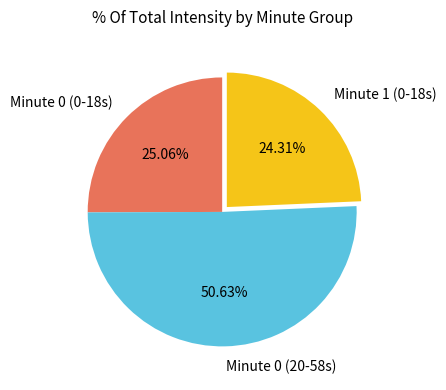

Do Minute 1 (0-18s) and Minute 0 (20-58s) together represent more than half of the pie?

Yes